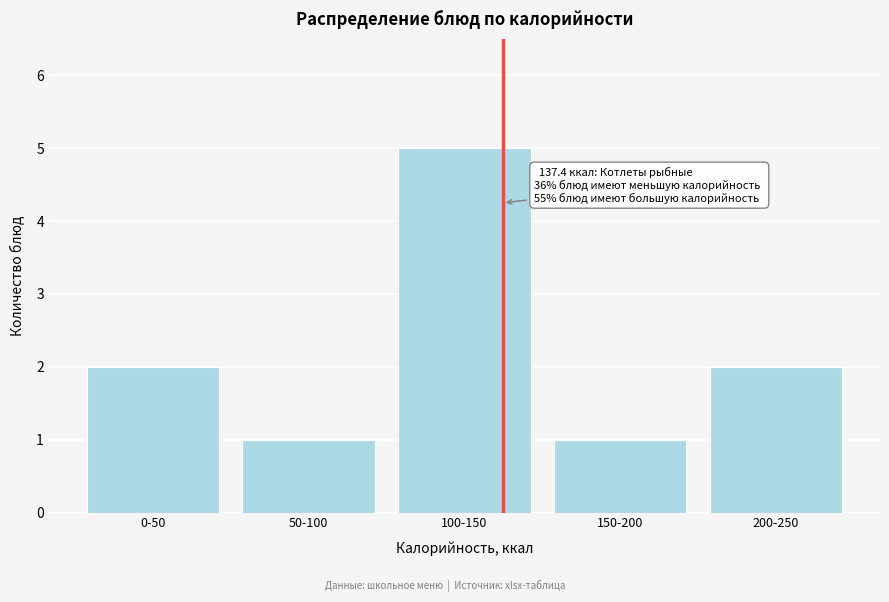

Reading left to right, extract all data points from this chart.

0-50=2	50-100=1	100-150=5	150-200=1	200-250=2